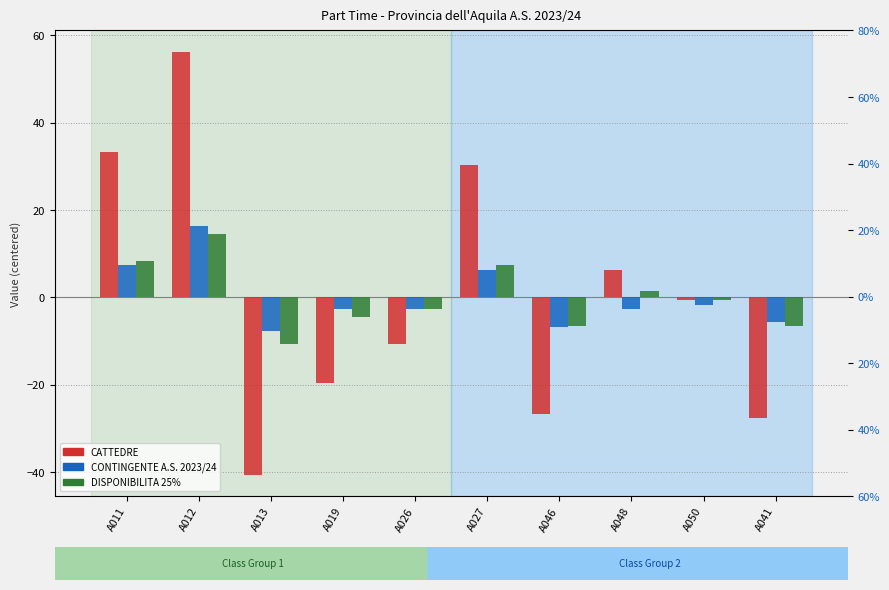

What is the greatest value displayed?

56.3